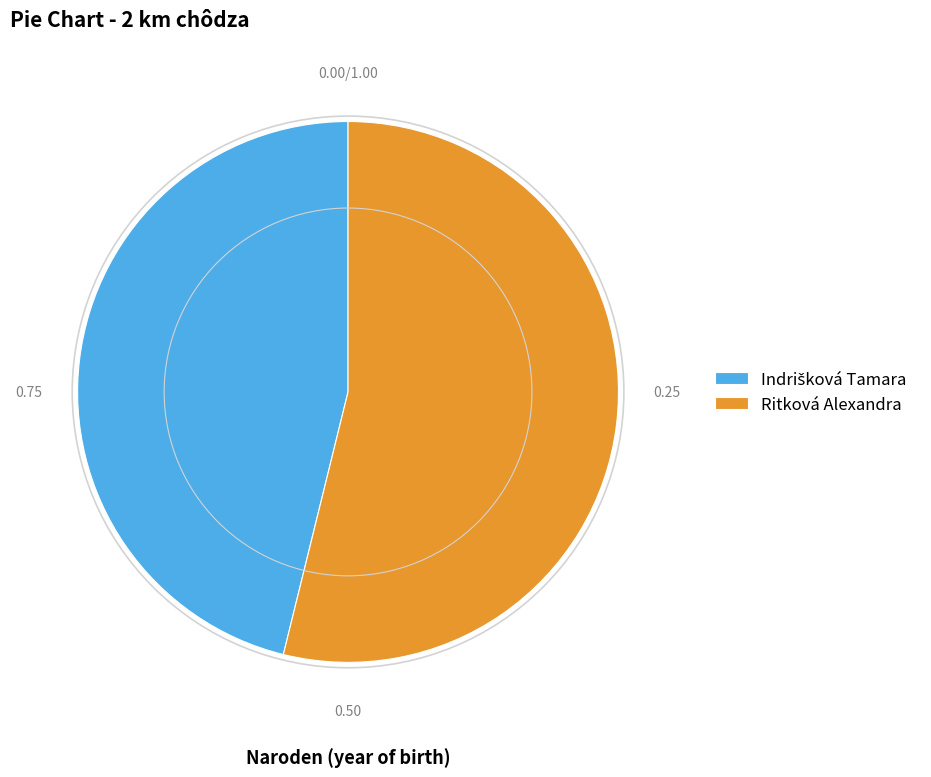

Is Ritková Alexandra the majority of the pie?

Yes